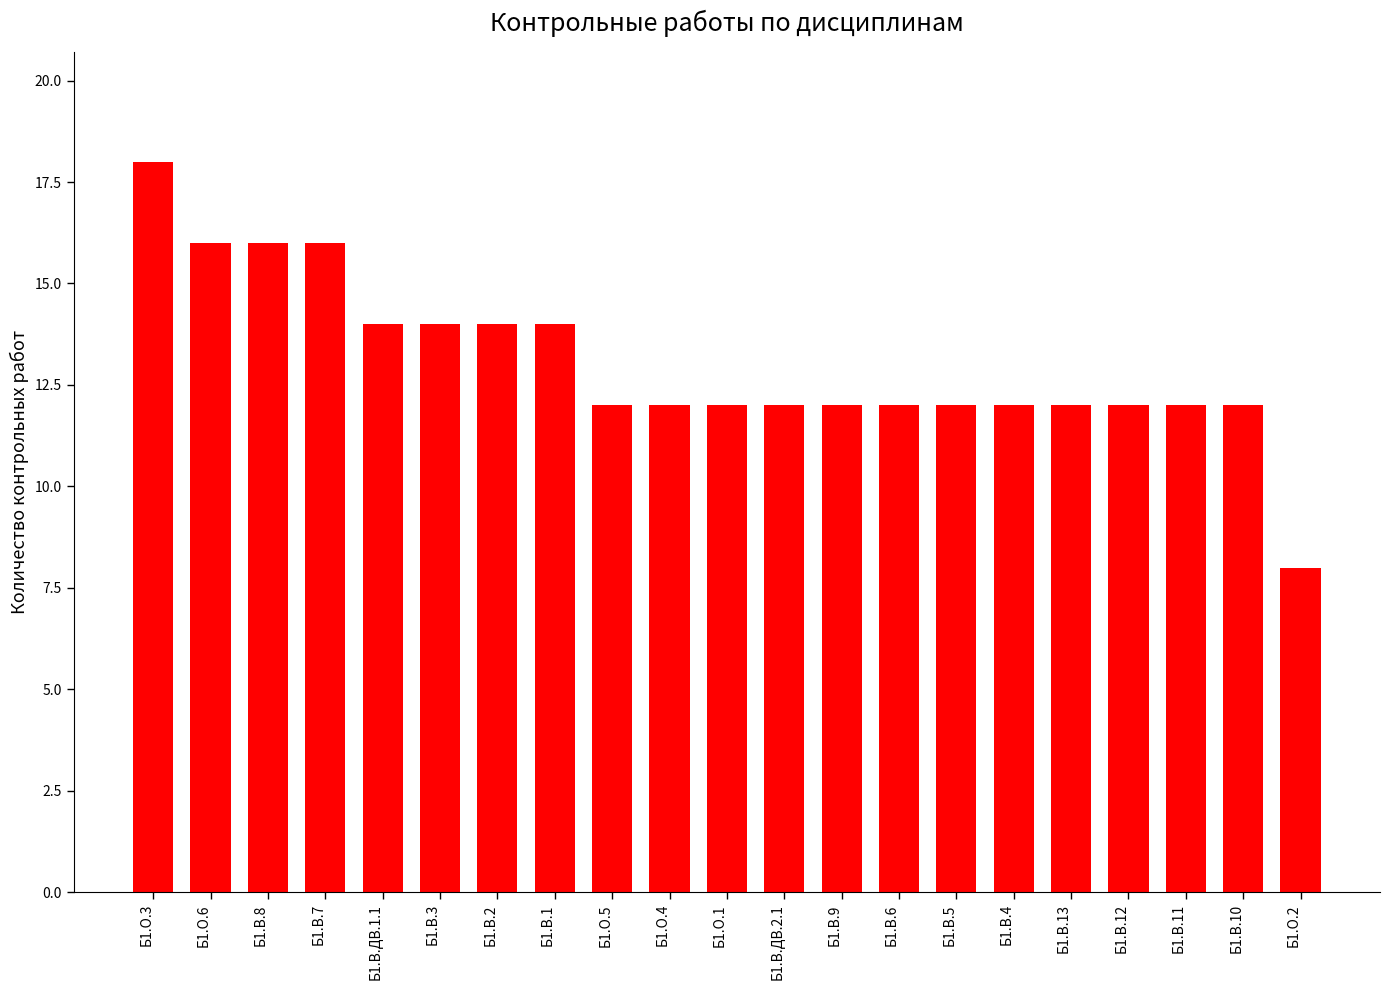

The value at Б1.В.11 is 12. True or false?

True